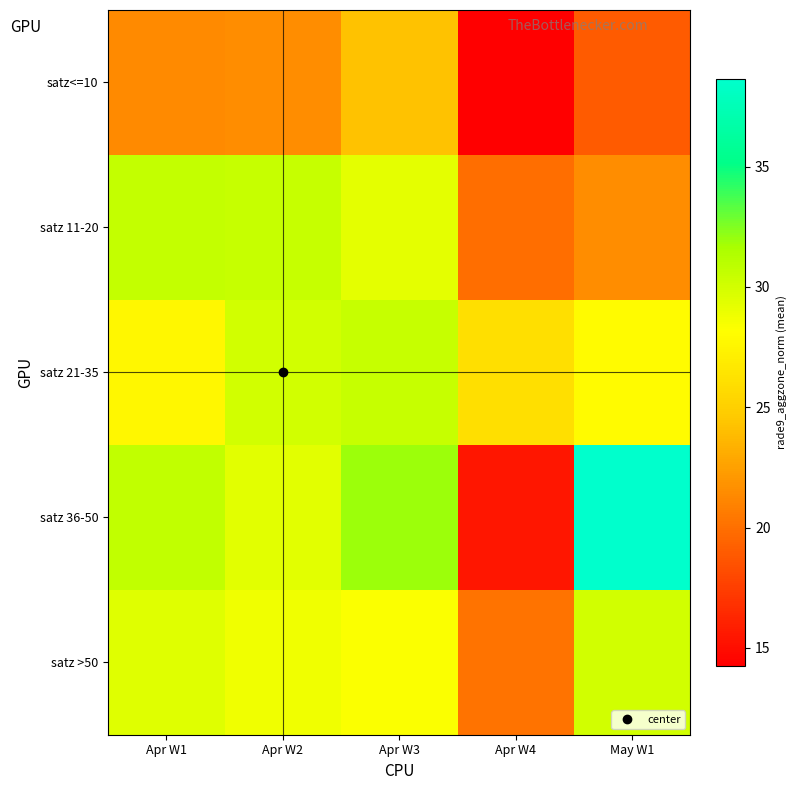

What is the spread (max minus min) of values at May W1?

19.6